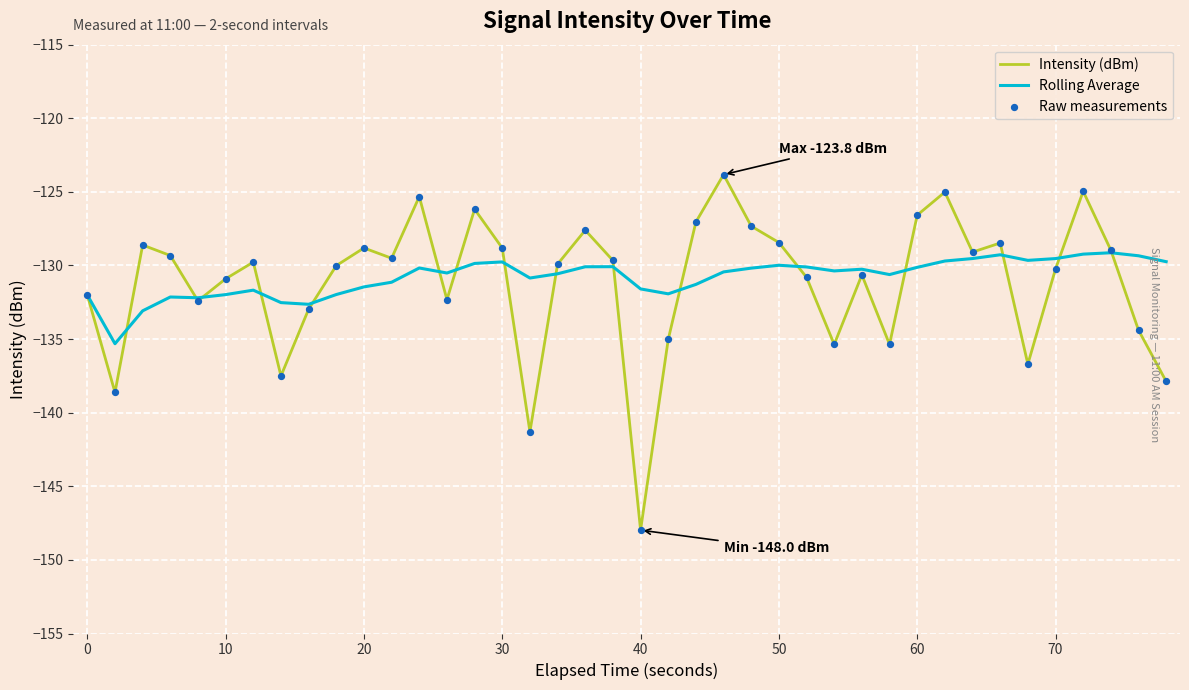

Which series has the largest total across all categories?

Rolling Average